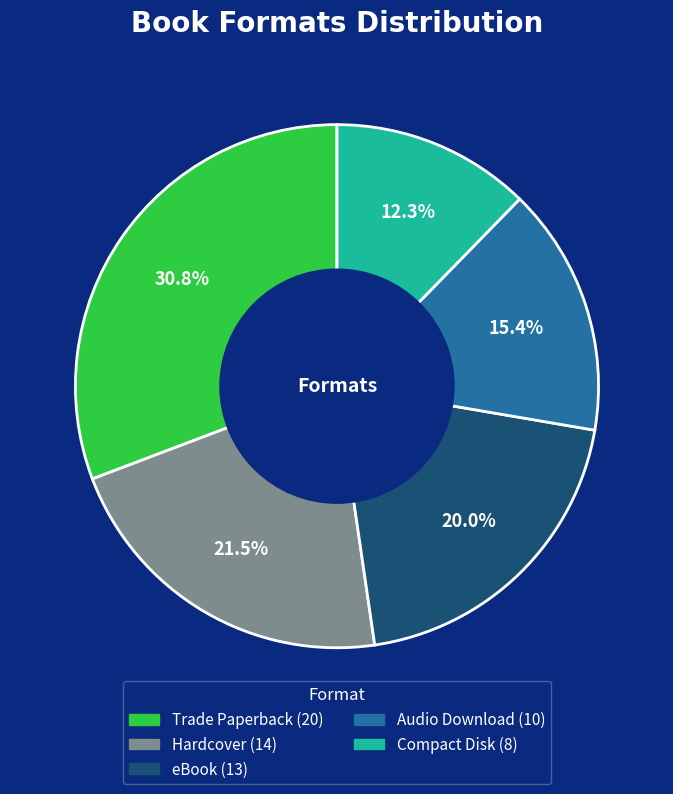

Between eBook and Trade Paperback, which is larger?

Trade Paperback